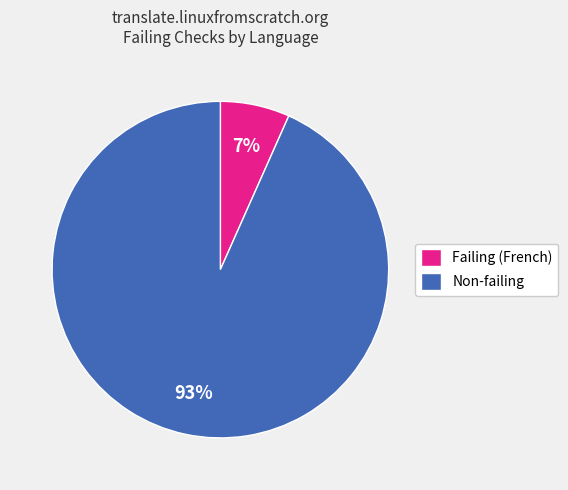

Do Non-failing and Failing (French) together represent more than half of the pie?

Yes